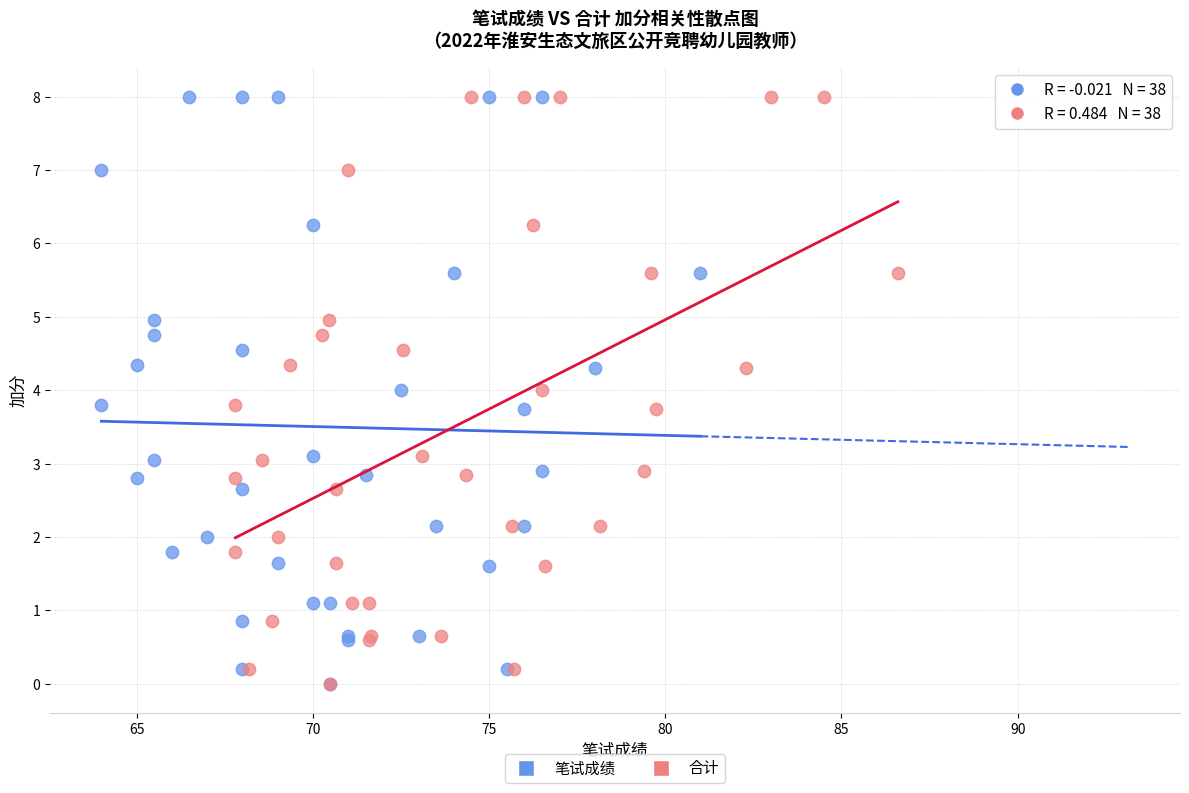

What are all the series names shown in the legend?

笔试成绩, 合计